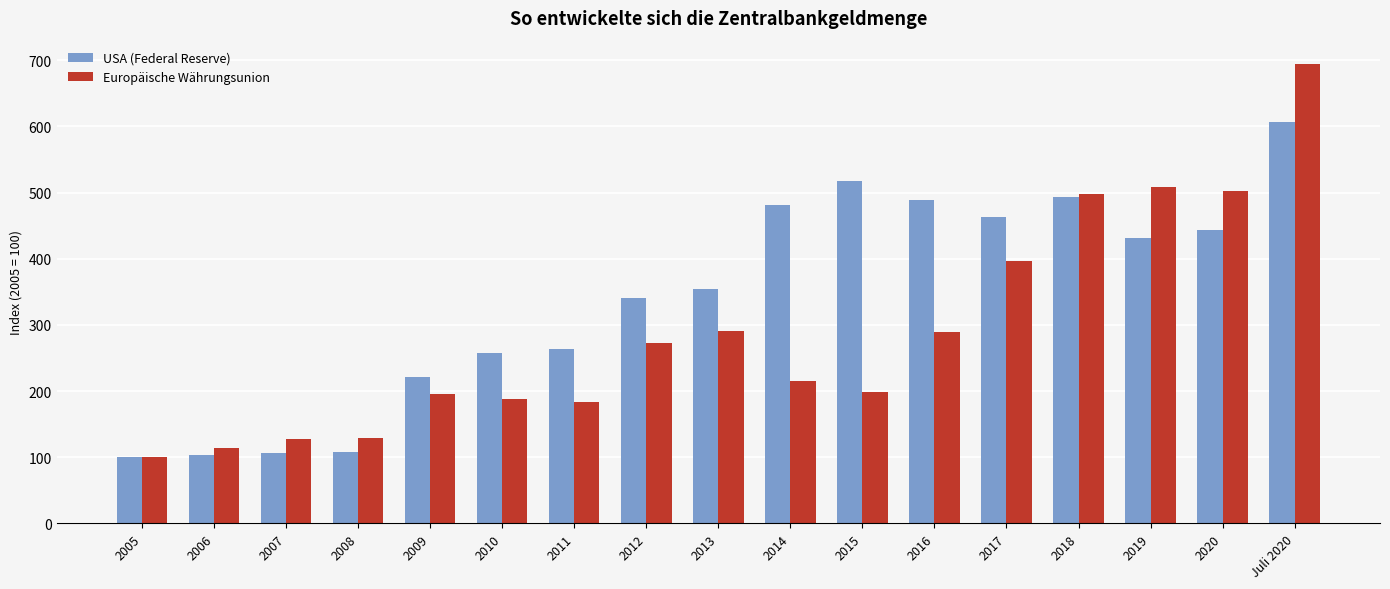

What is the value of the Europäische Währungsunion bar at the 14th from the left?

498.3